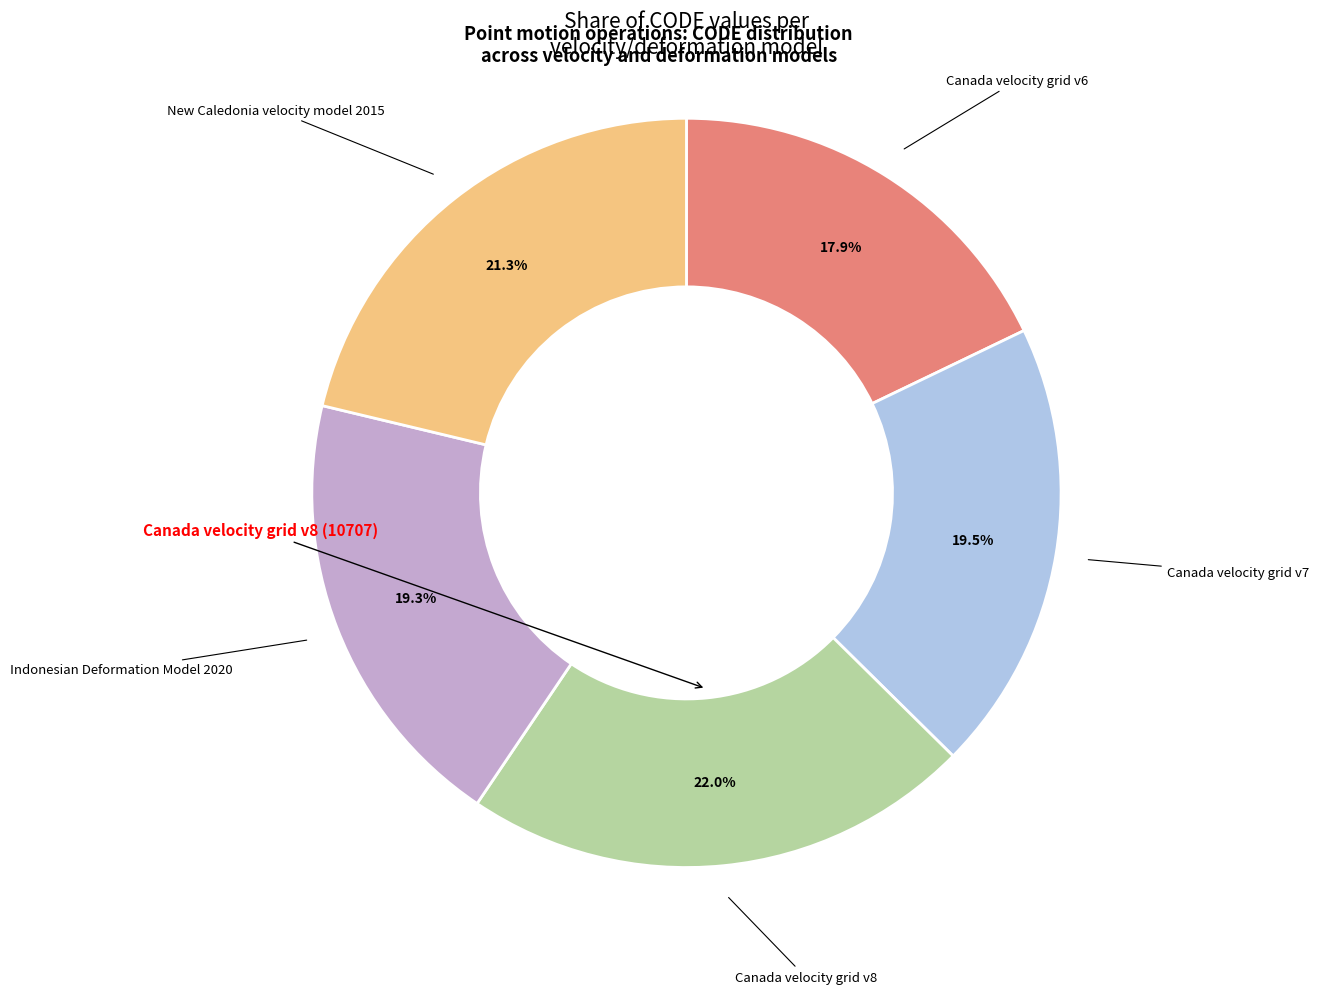

Do Indonesian Deformation Model 2020 and New Caledonia velocity model 2015 together represent more than half of the pie?

No